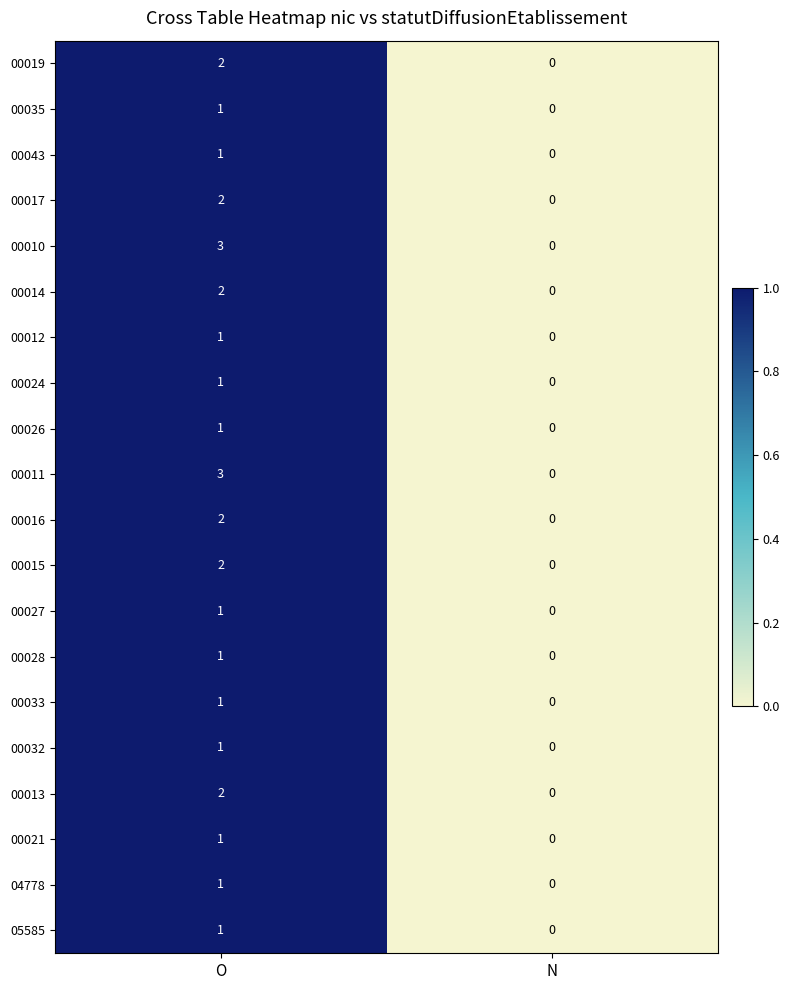

Is the value of 00032 at N greater than the value of 00021 at O?

No